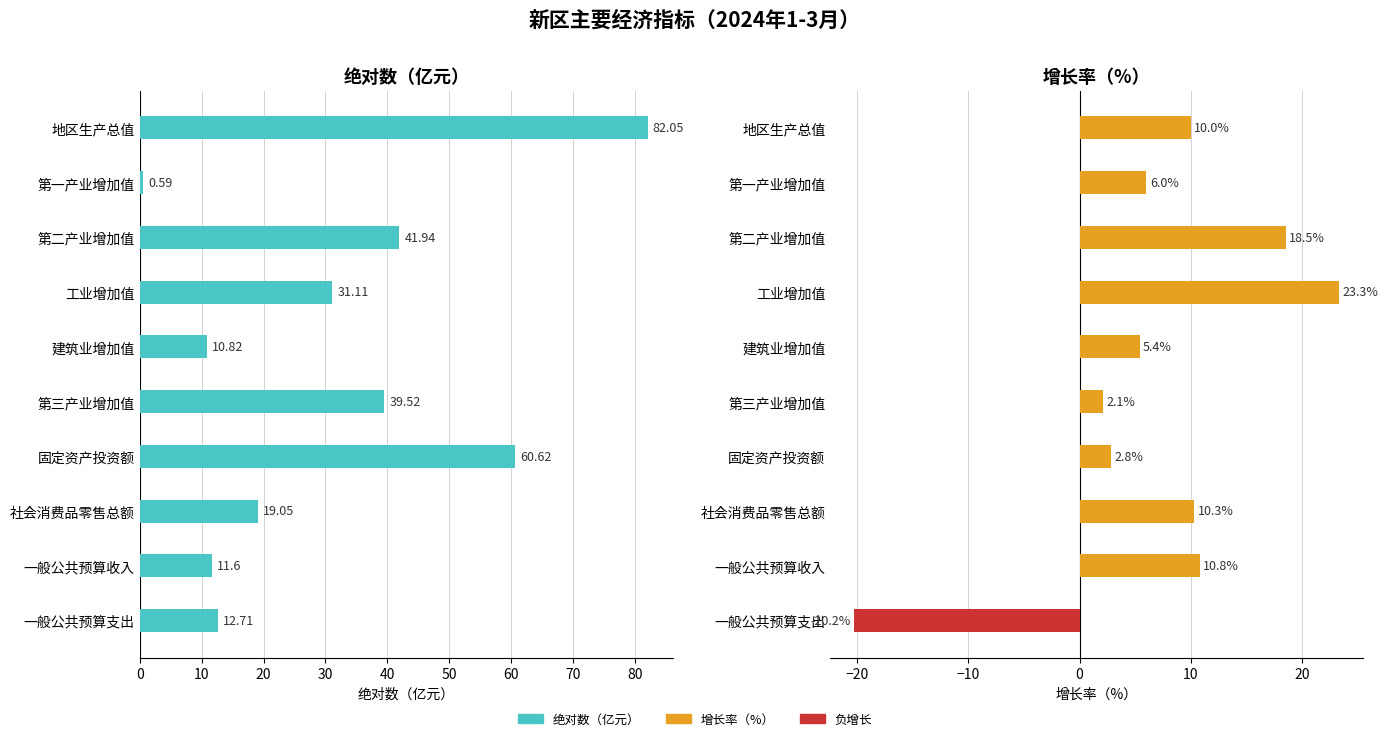

Are the bars grouped side by side (vs. stacked)?

Yes